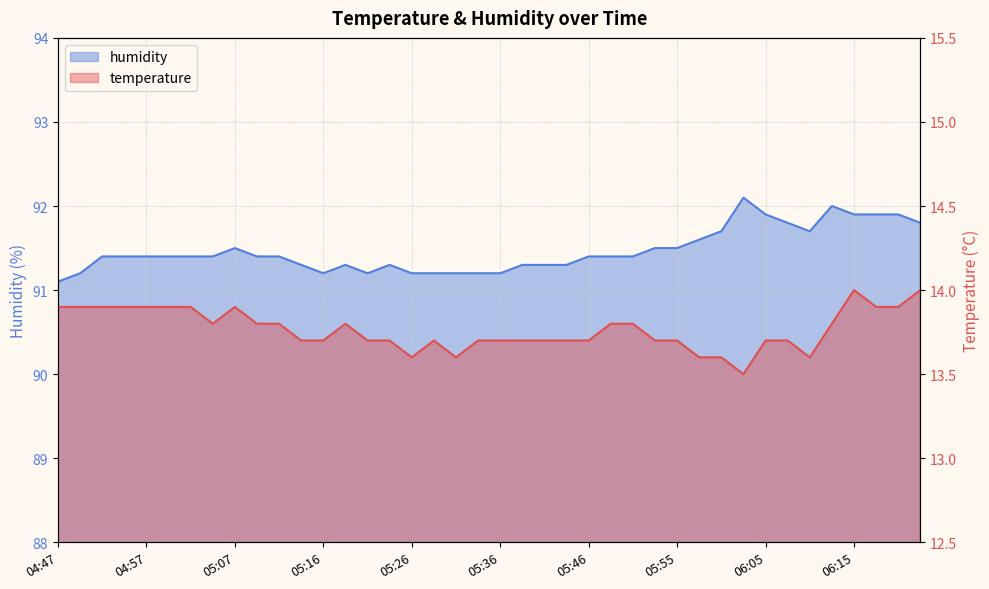

Is the value of temperature at 05:58 greater than the value of humidity at 05:19?

No